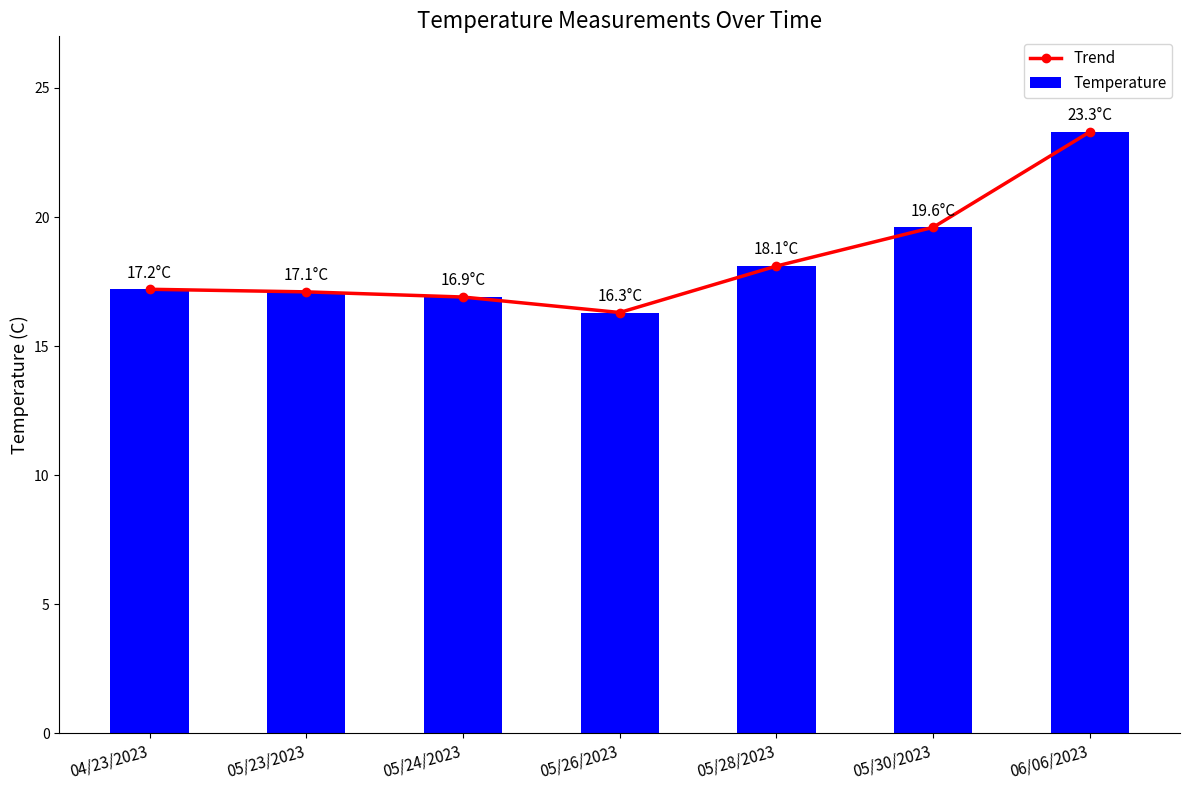

The value of Temperature at 05/28/2023 is 18.1. True or false?

True